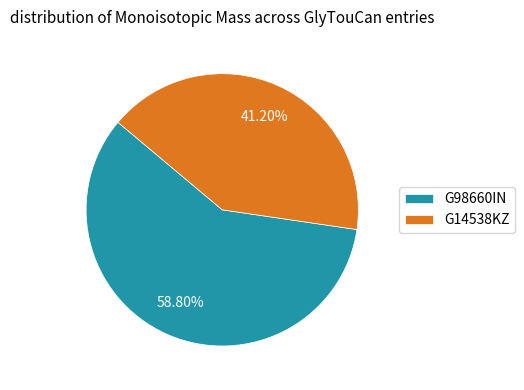

What percentage is the G98660IN slice, to the nearest percent?

59%